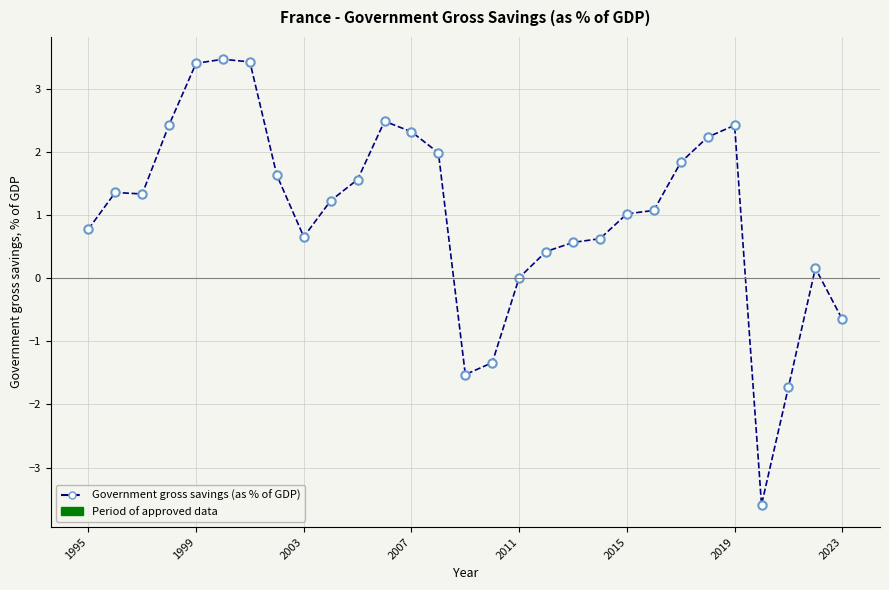

What is the difference between the maximum and minimum values?

7.1